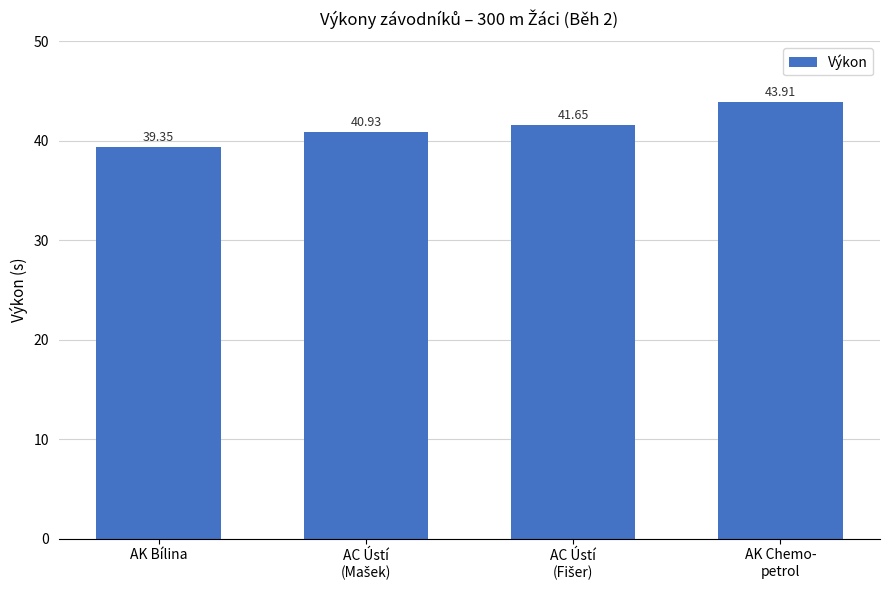

What is the label of the 1st bar from the left?

AK Bílina